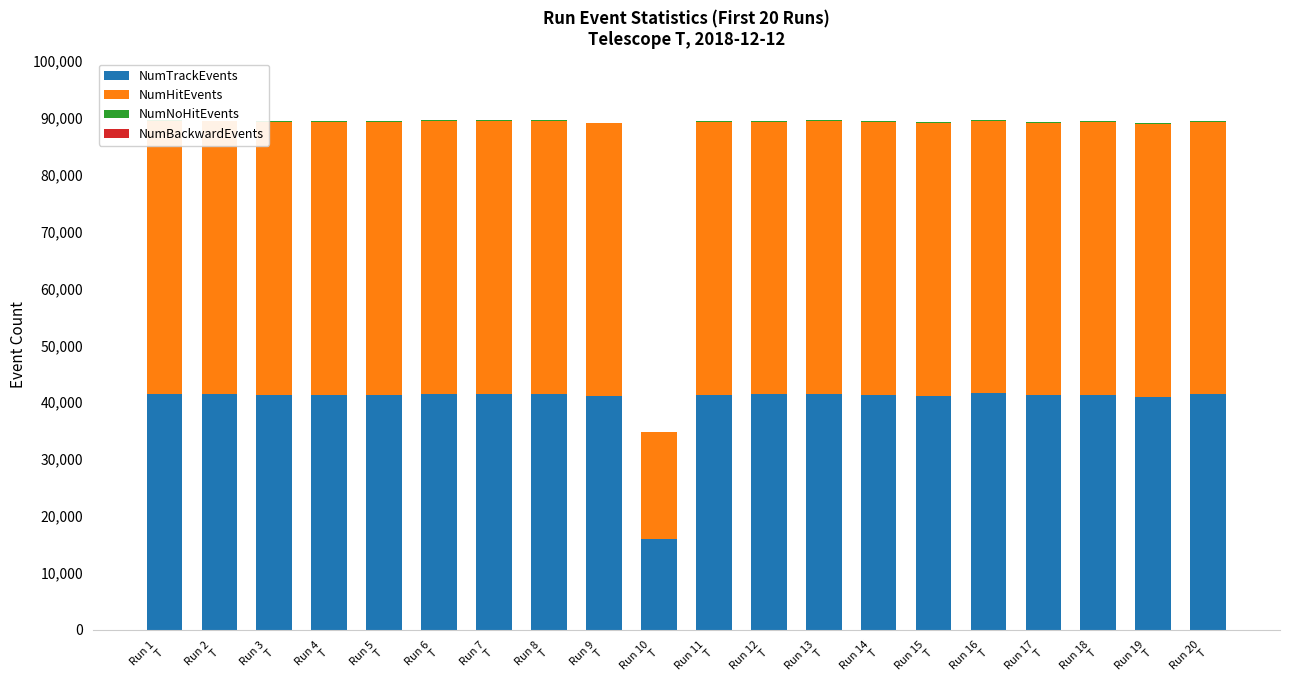

What are all the series names shown in the legend?

NumTrackEvents, NumHitEvents, NumNoHitEvents, NumBackwardEvents